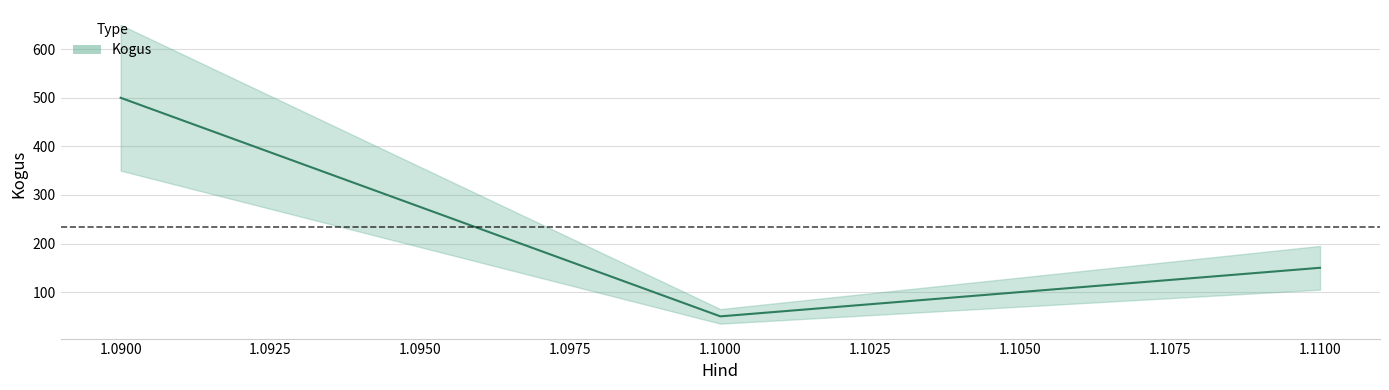

Where does the data first go above 150?

1.09